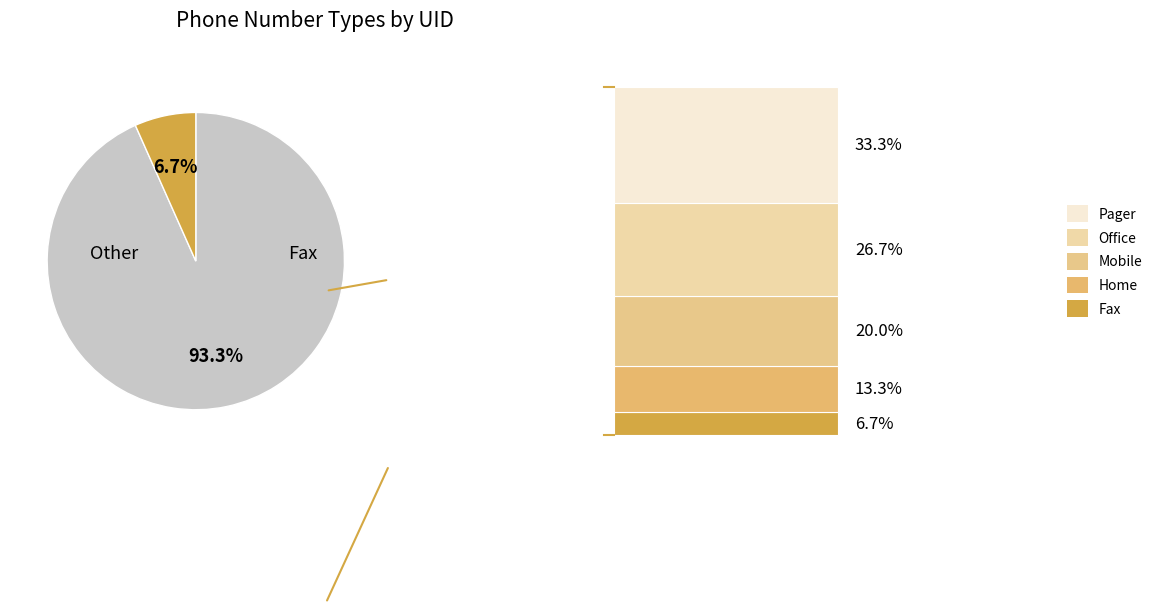

Does any single category account for the majority?

Yes